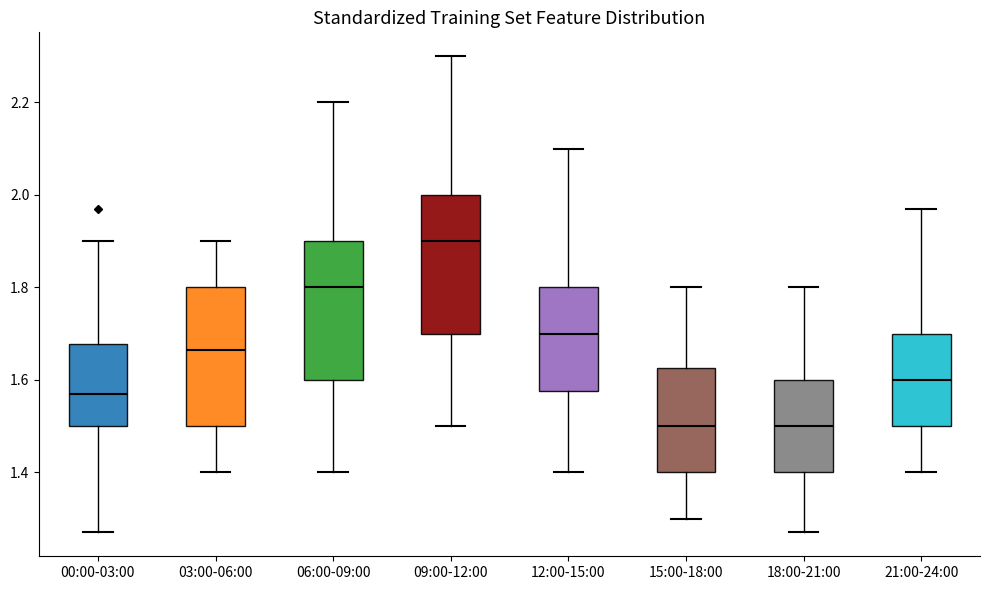

Which box's median line is the highest?

09:00-12:00